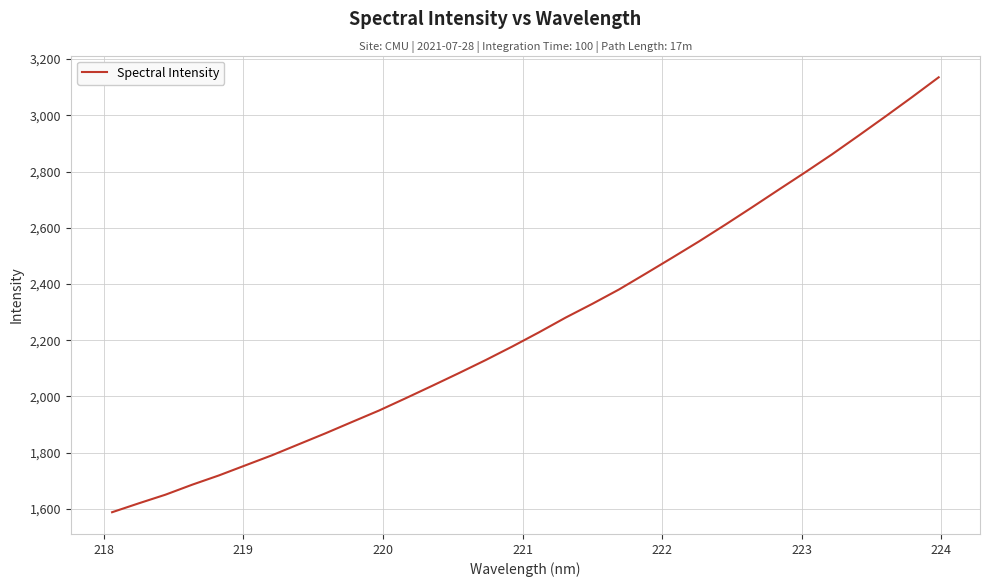

What is the average value?

2259.1